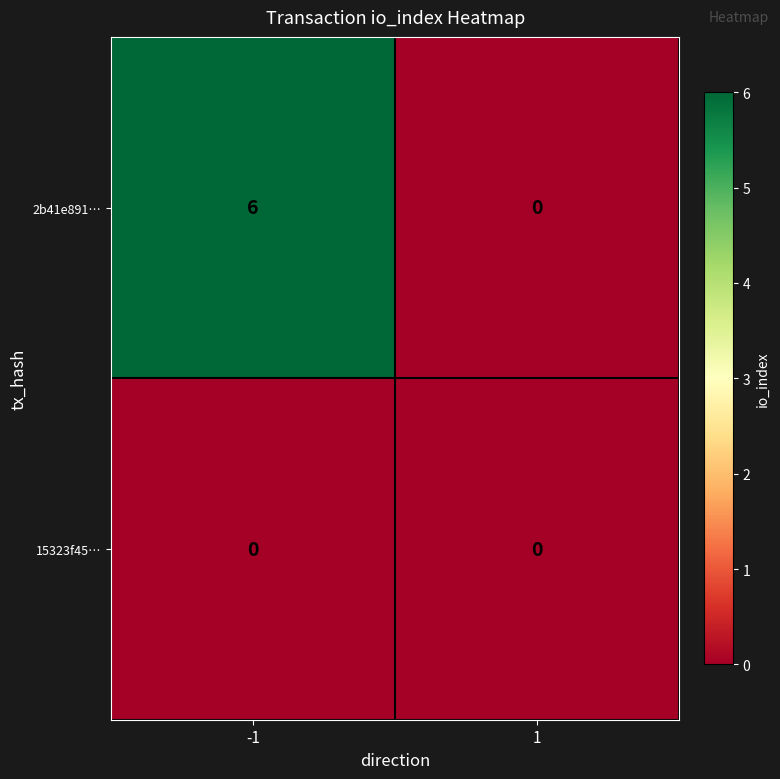

What is the average value of the 2b41e891… series?

3